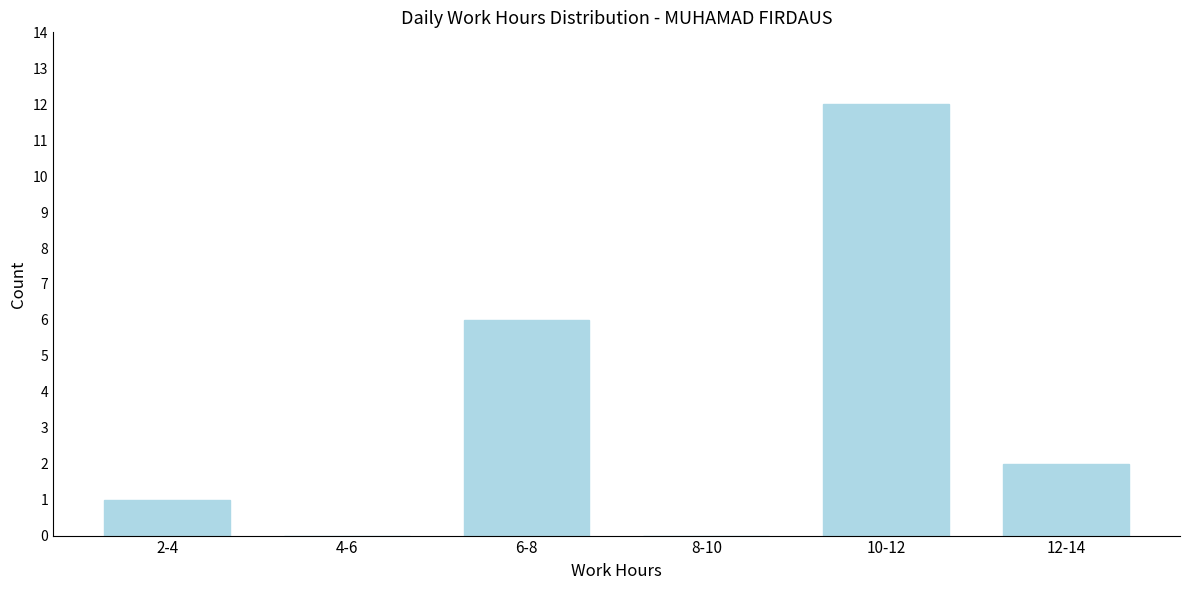

Reading left to right, what are all the values shown in this chart?

2-4=1	4-6=0	6-8=6	8-10=0	10-12=12	12-14=2